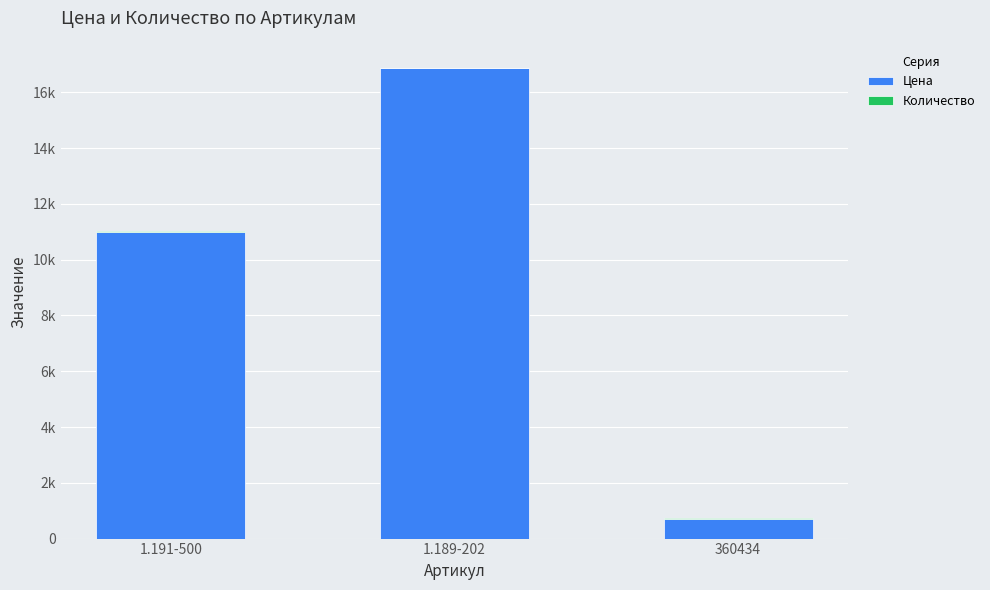

The Цена series shows 10835 at 1.189-202. True or false?

False